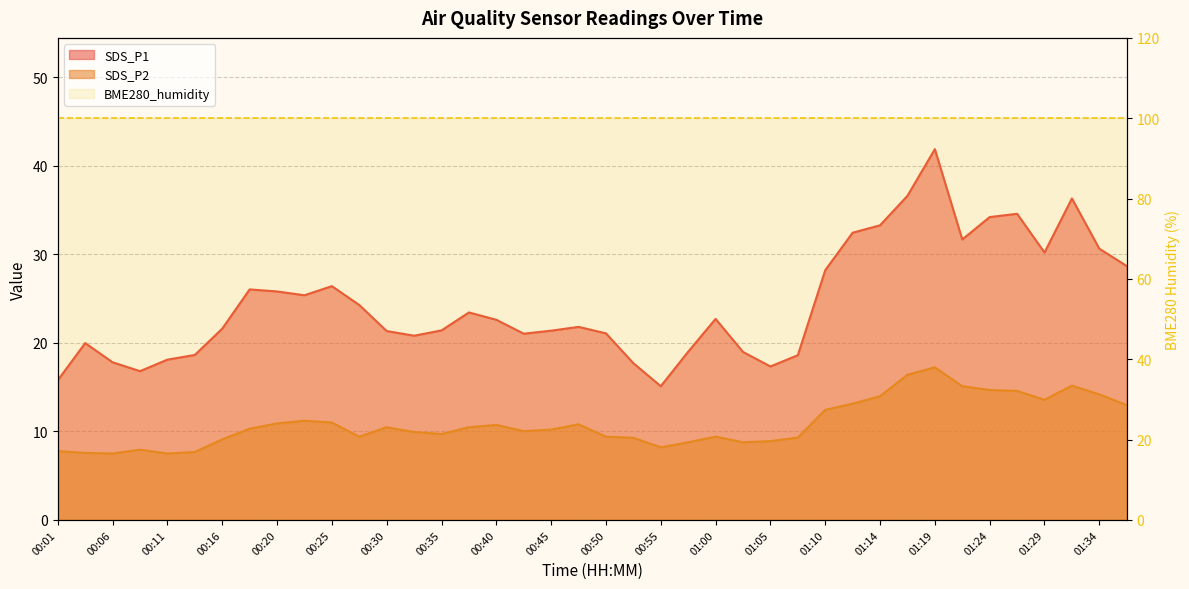

What is the difference between the highest and lowest values at 00:33?

10.9